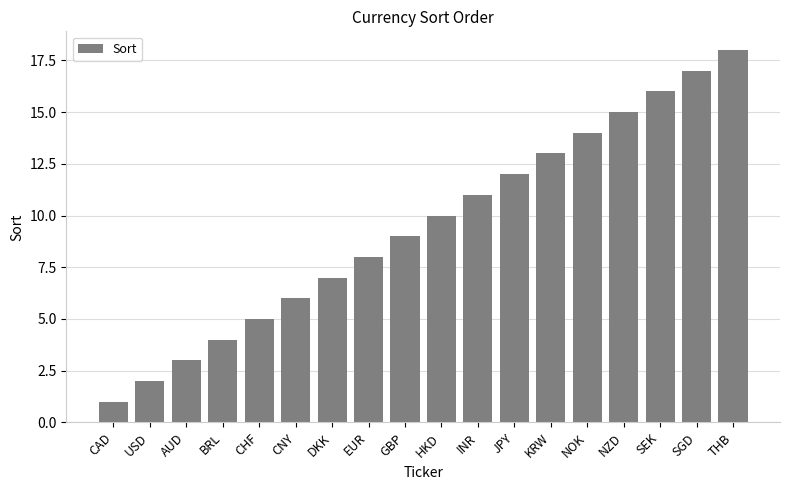

What is the label of the 1st bar from the left?

CAD